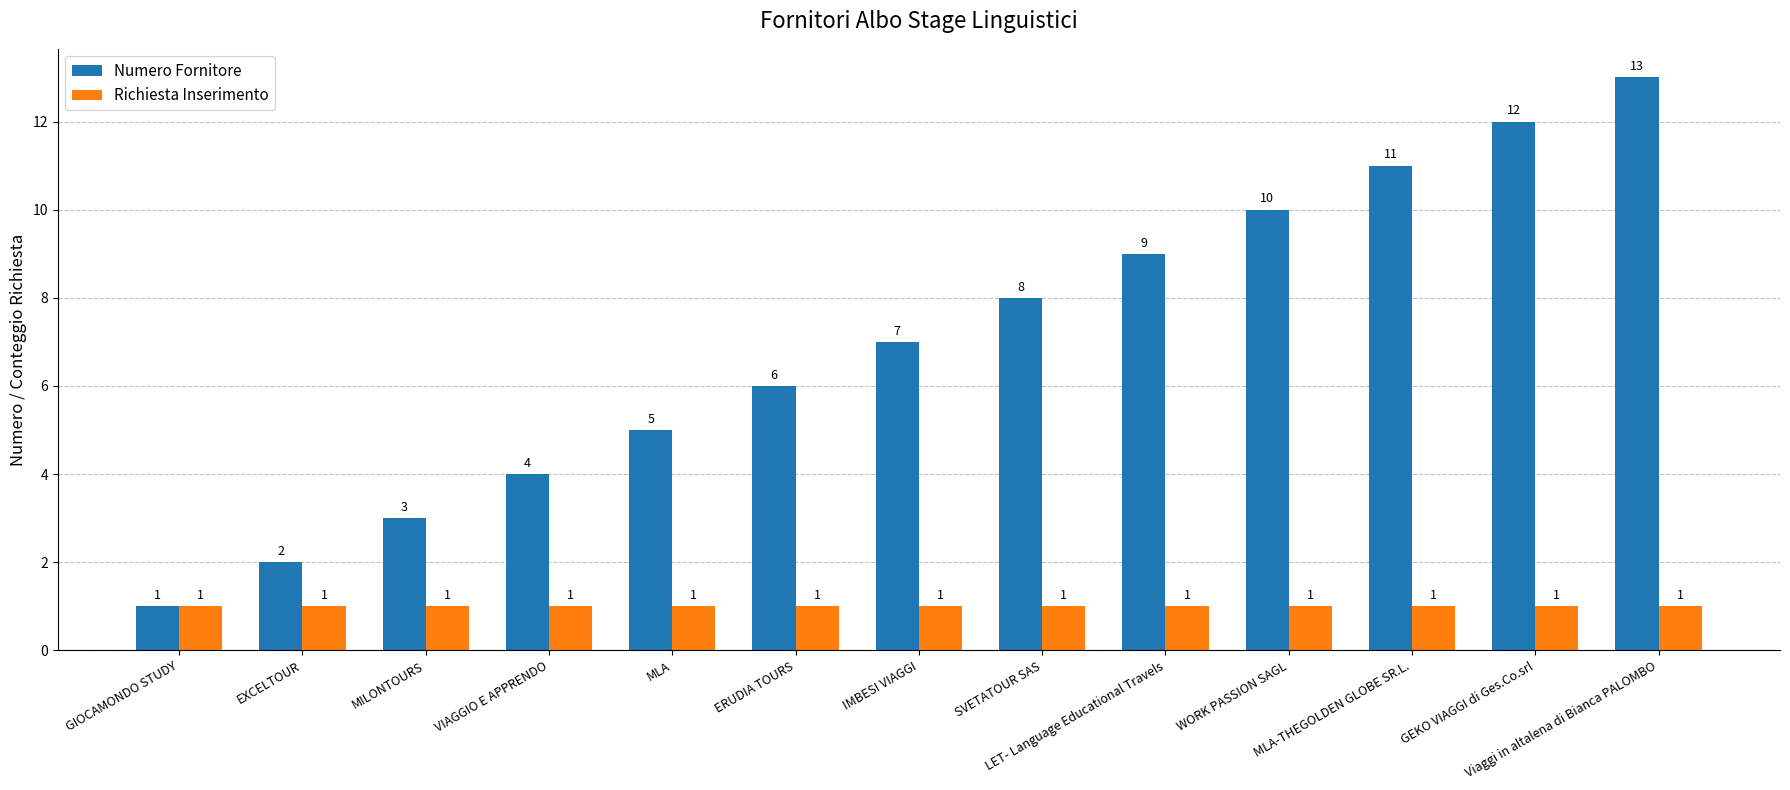

True or false: Numero Fornitore has a value of 3 at MILONTOURS.

True